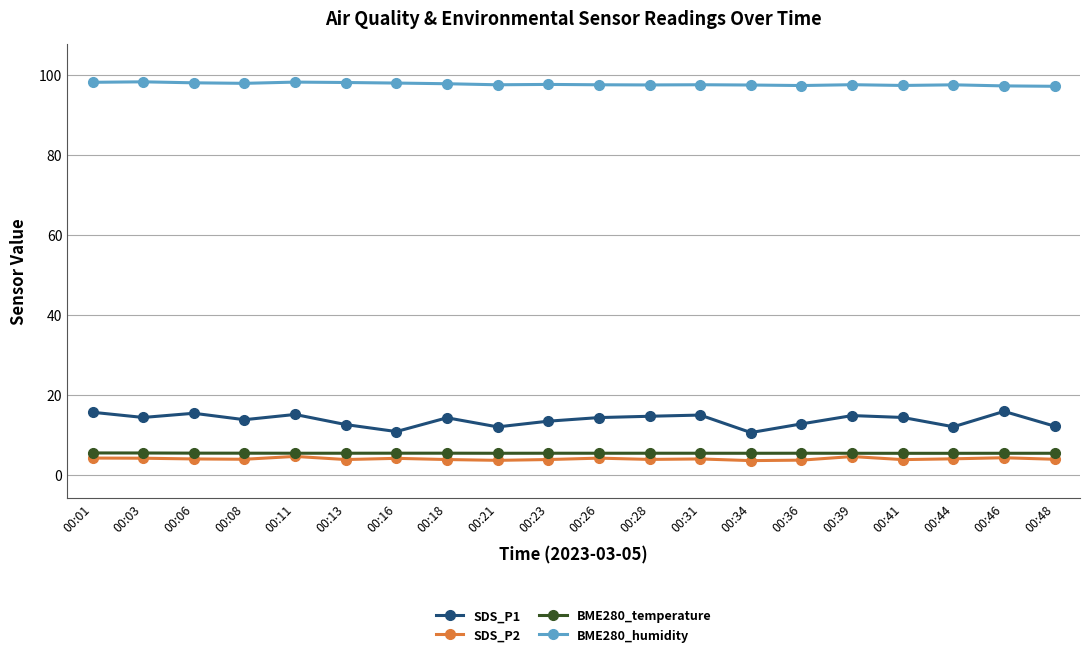

True or false: SDS_P1 has more than 2 points higher than both neighbors.

True